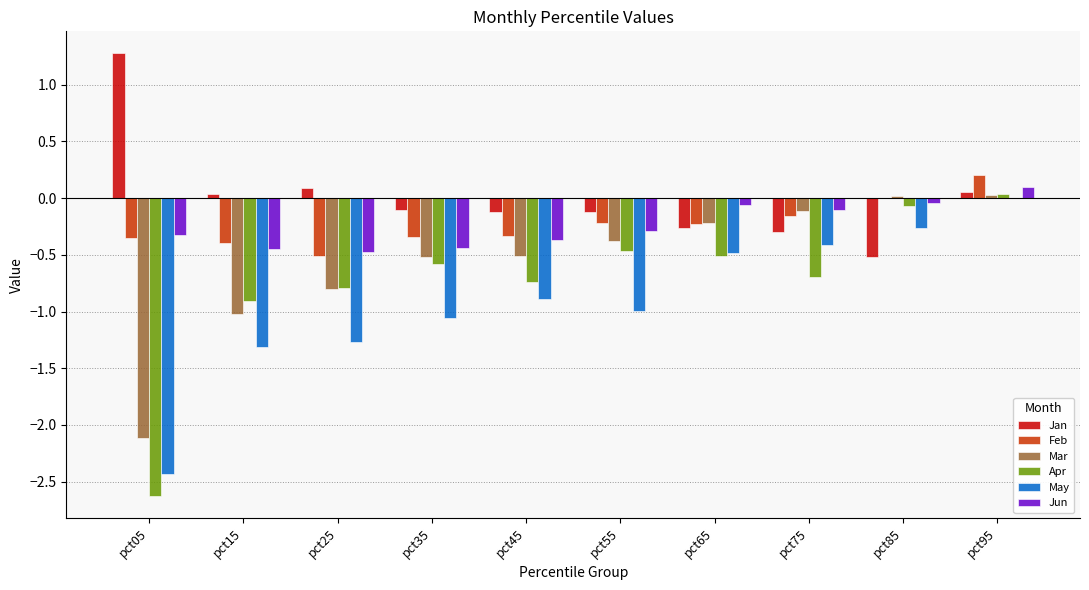

What is the total value across all series at pct05?

-6.6